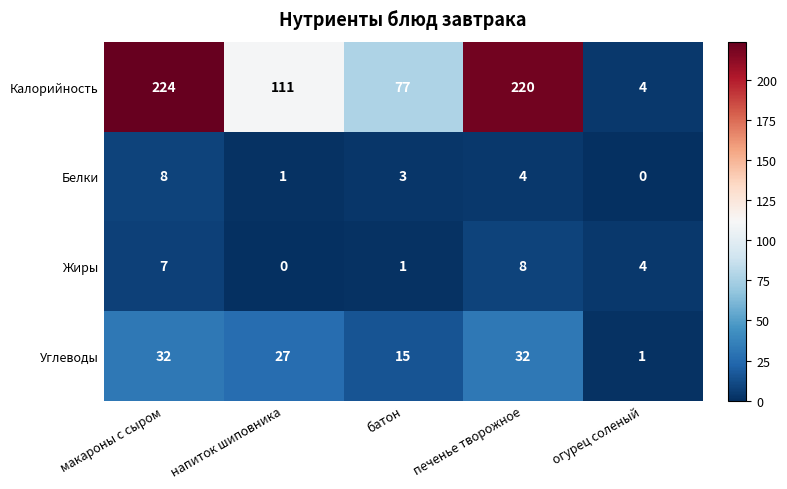

What is the difference between the highest and lowest values at печенье творожное?

216